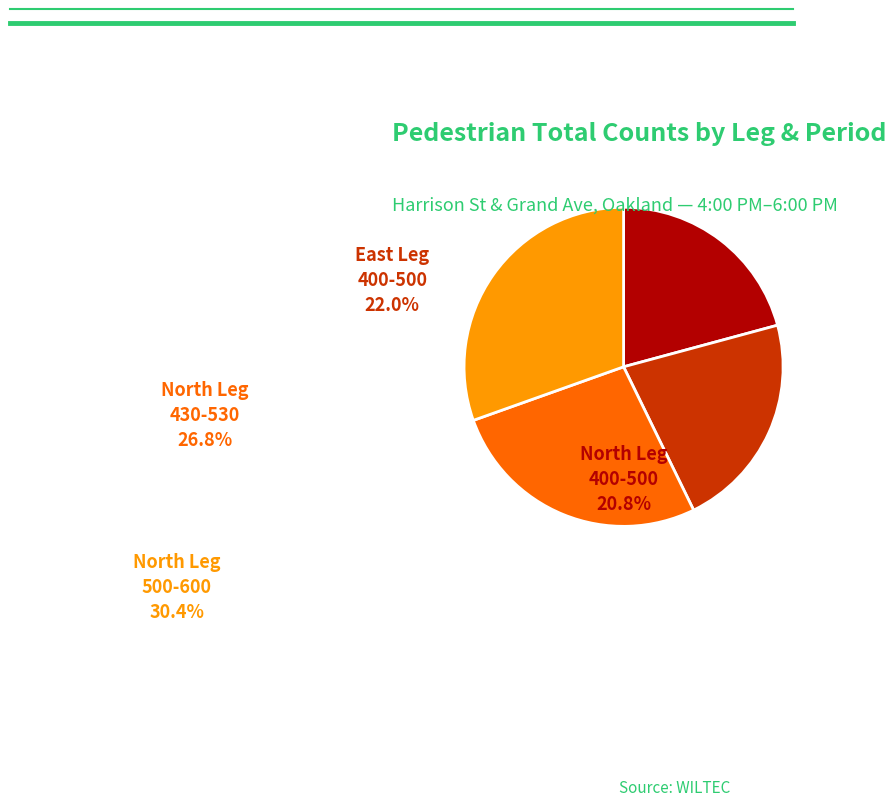

Is it true that North Leg 500-600 is 30% of the pie?

True